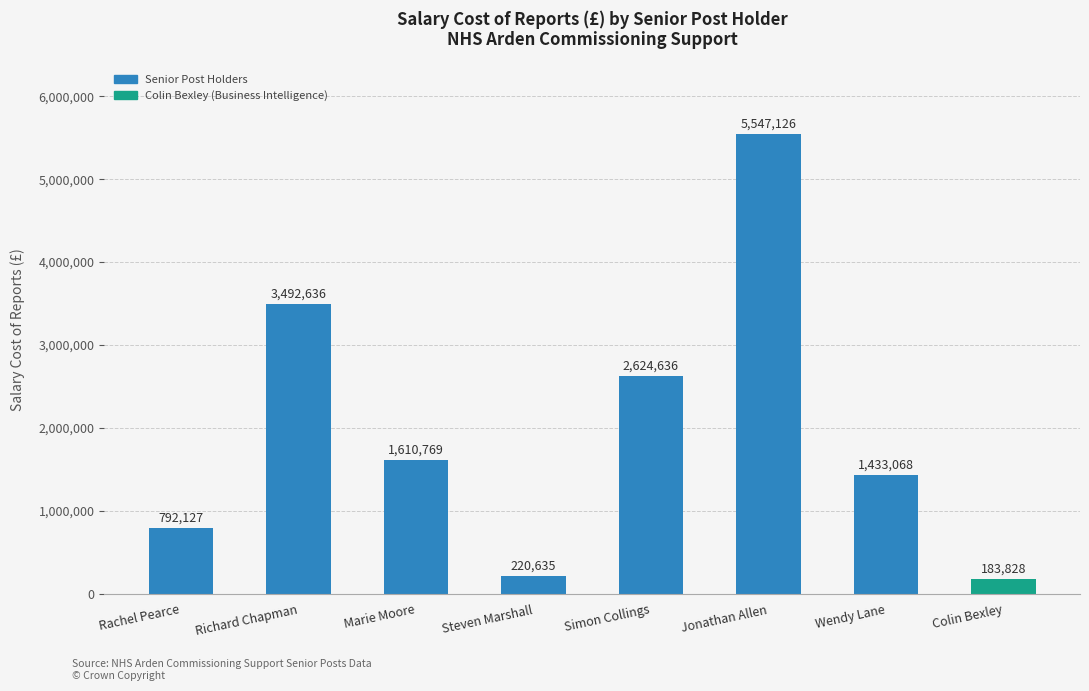

What is the value of the 6th bar from the left?

5547126